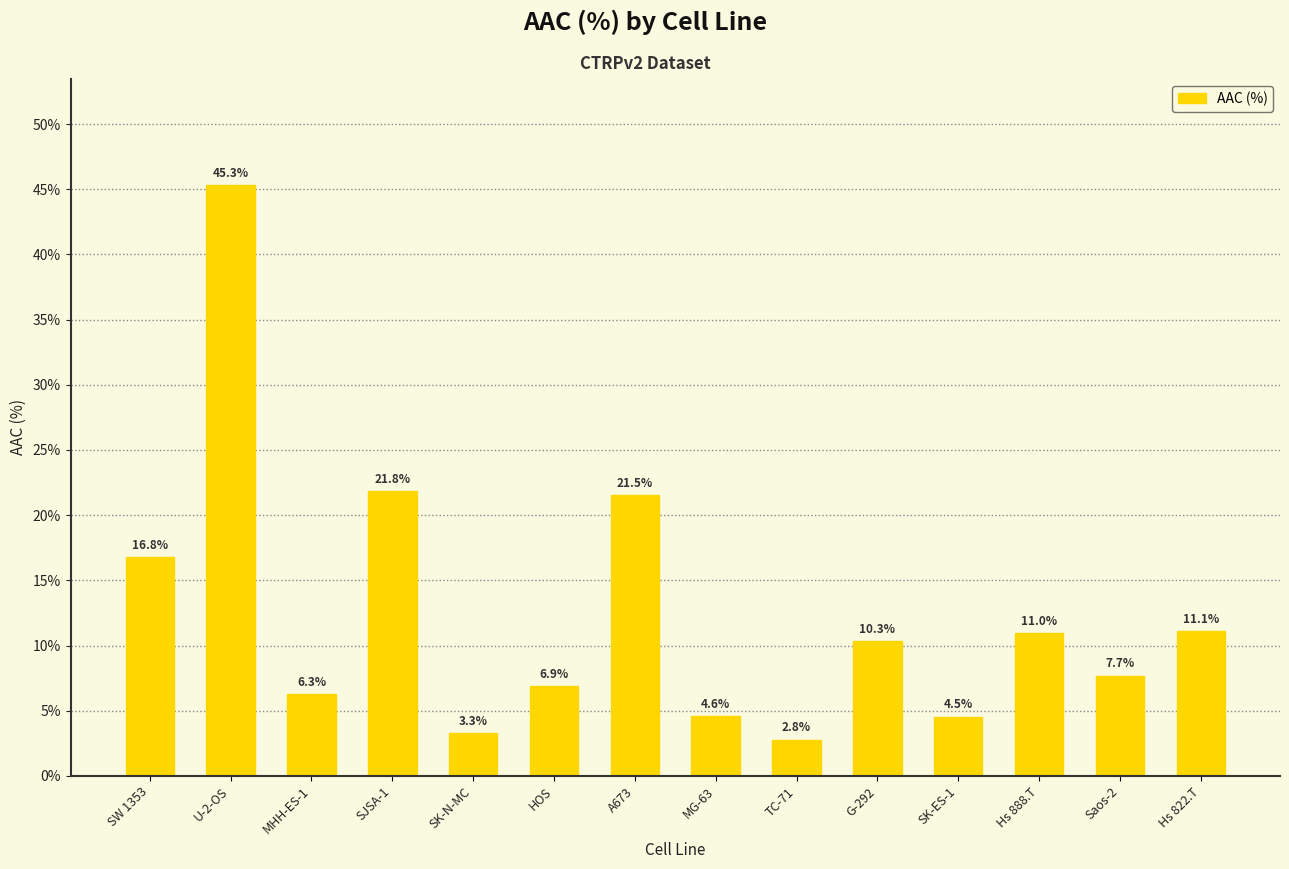

What is the value of the 12th bar from the left?

11.0